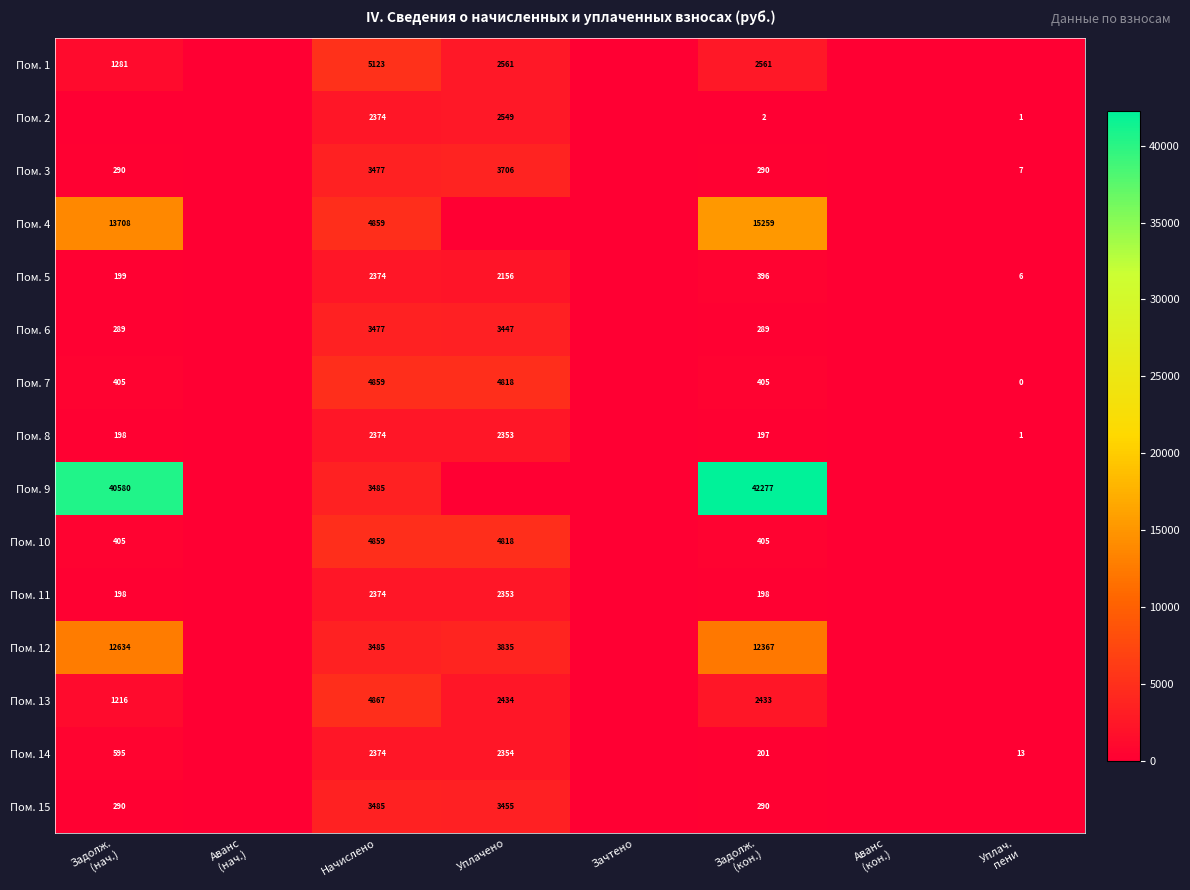

The Пом. 4 series shows 6322 at Начислено. True or false?

False